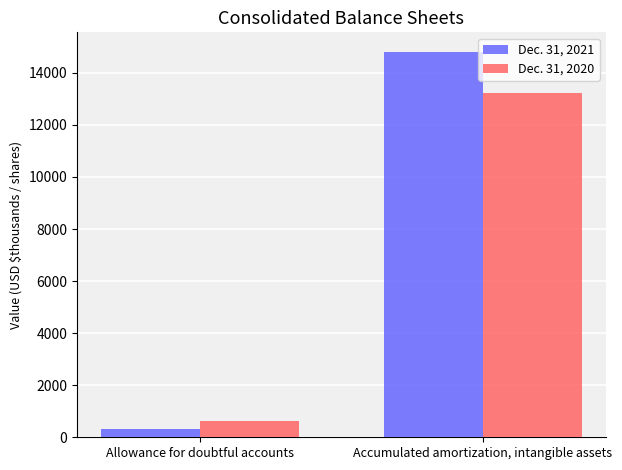

Which series changed the most between Allowance for doubtful accounts and Accumulated amortization, intangible assets?

Dec. 31, 2021